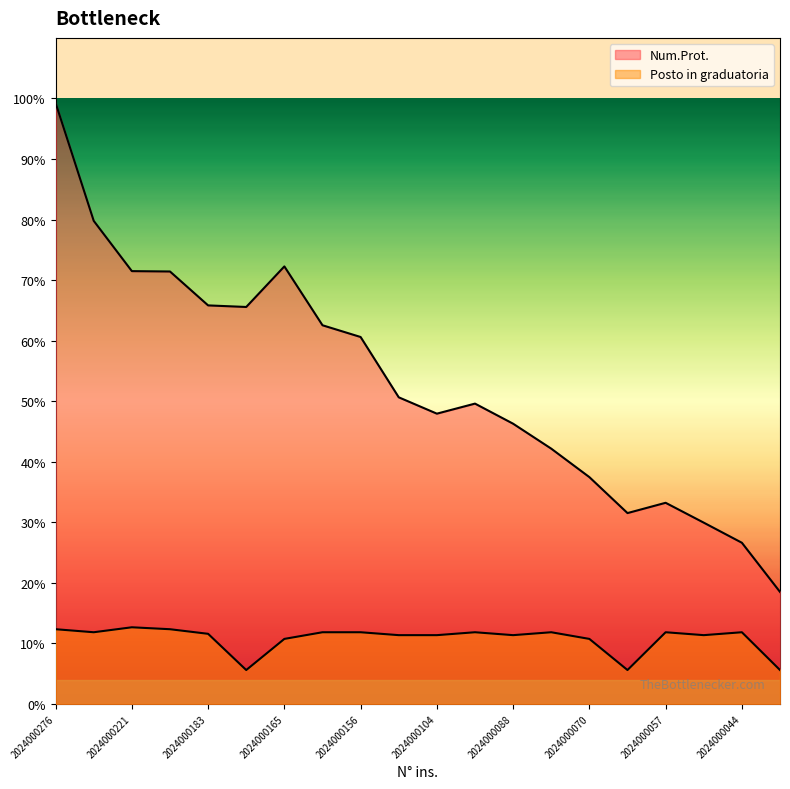

True or false: Posto in graduatoria and Num.Prot. cross at least once.

False